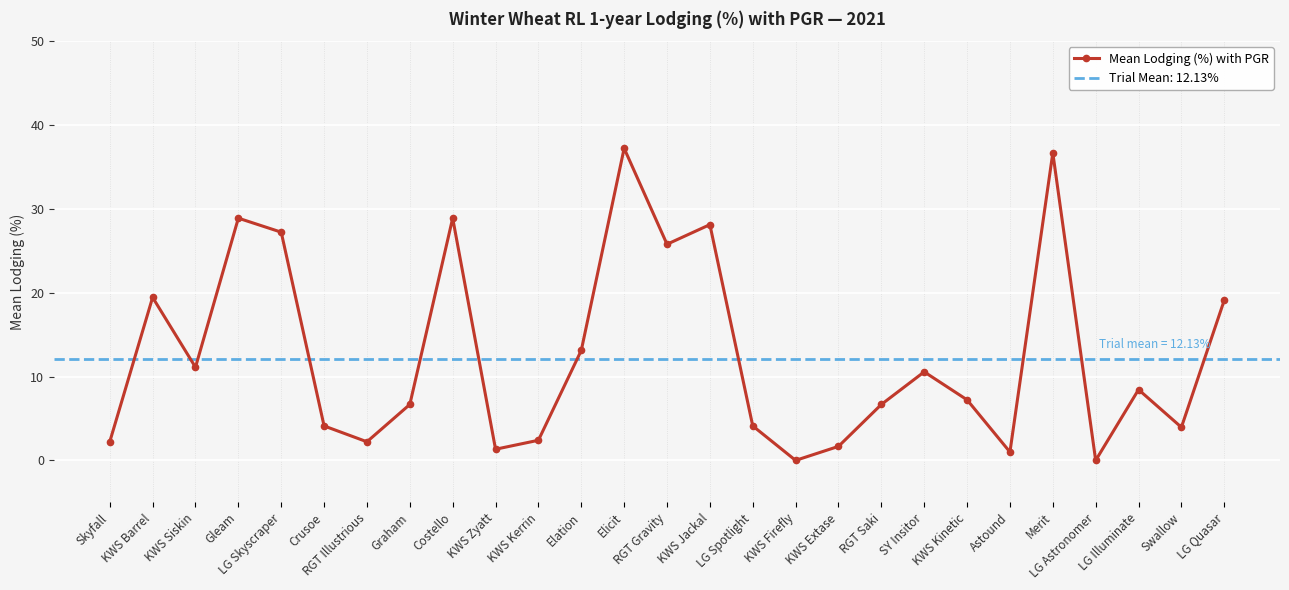

Rank the categories by value from highest to lowest.

Elicit, Merit, Gleam, Costello, KWS Jackal, LG Skyscraper, RGT Gravity, KWS Barrel, LG Quasar, Elation, KWS Siskin, SY Insitor, LG Illuminate, KWS Kinetic, Graham, RGT Saki, Crusoe, LG Spotlight, Swallow, KWS Kerrin, Skyfall, RGT Illustrious, KWS Extase, KWS Zyatt, Astound, KWS Firefly, LG Astronomer